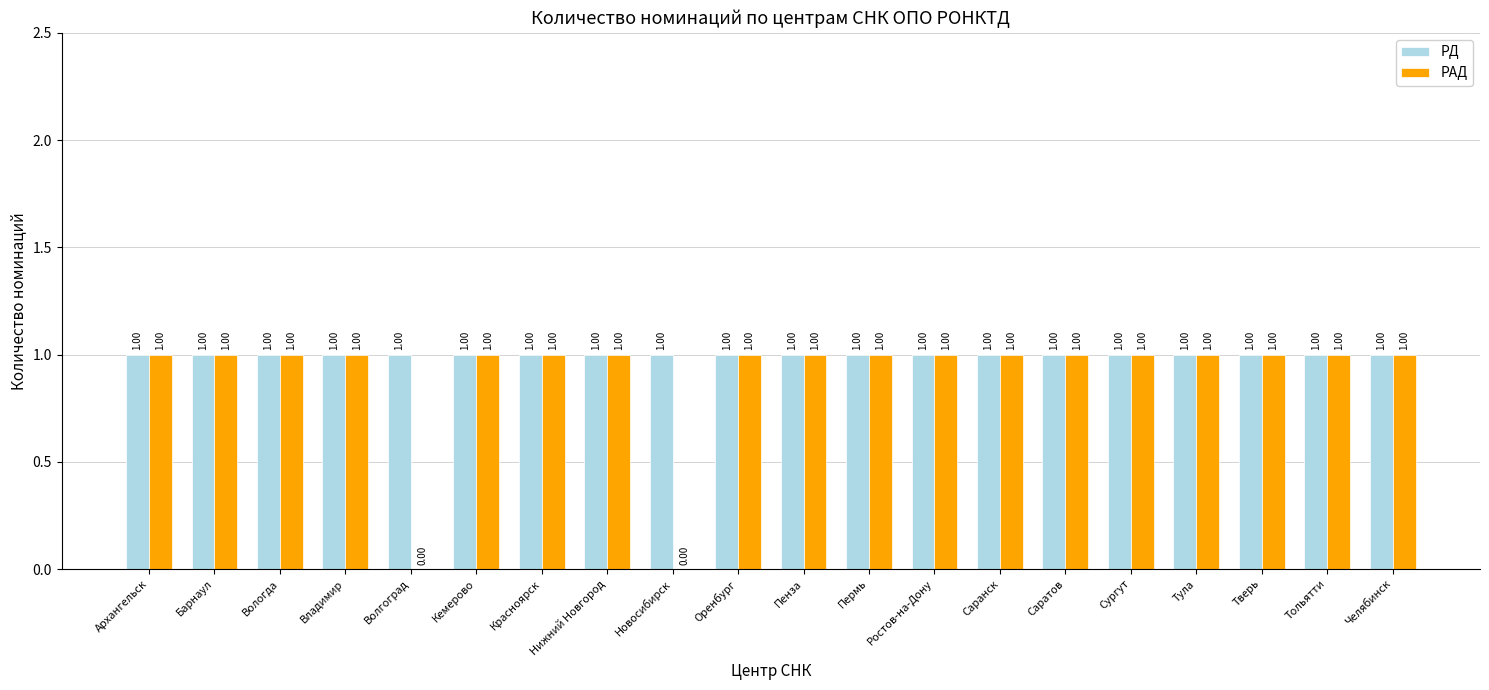

Is it true that РД equals 1 at Саранск?

True